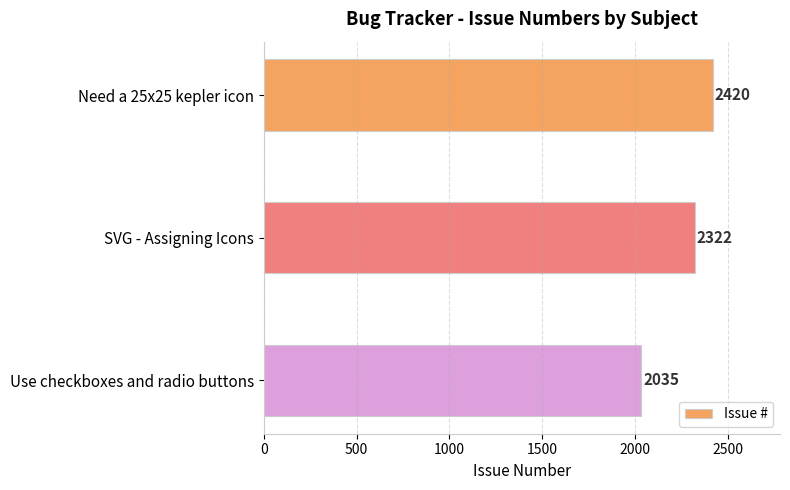

Is it true that the value at Use checkboxes and radio buttons is 2035?

True